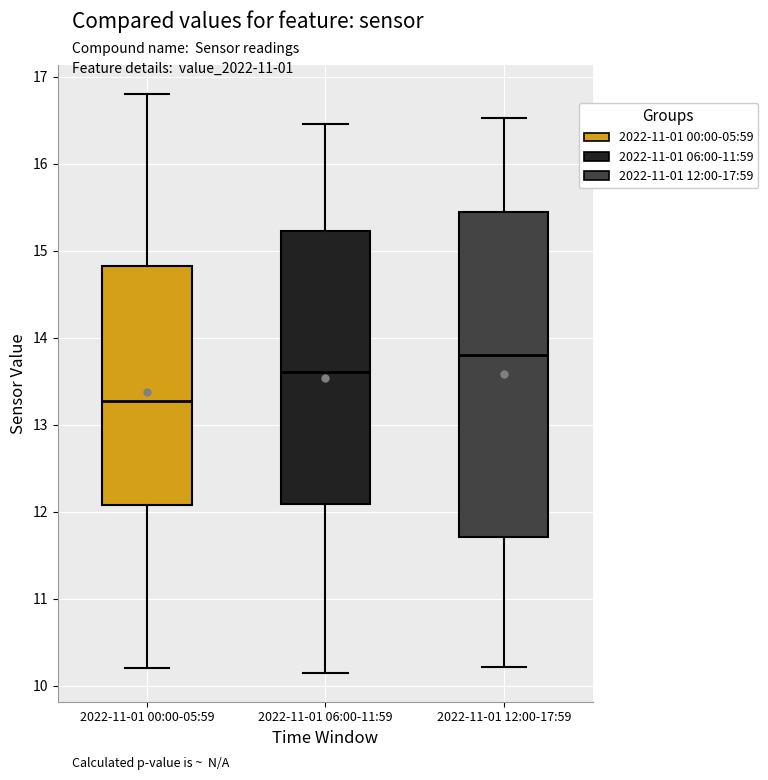

Which box is the tallest, from its lower edge to its upper edge?

2022-11-01 12:00-17:59